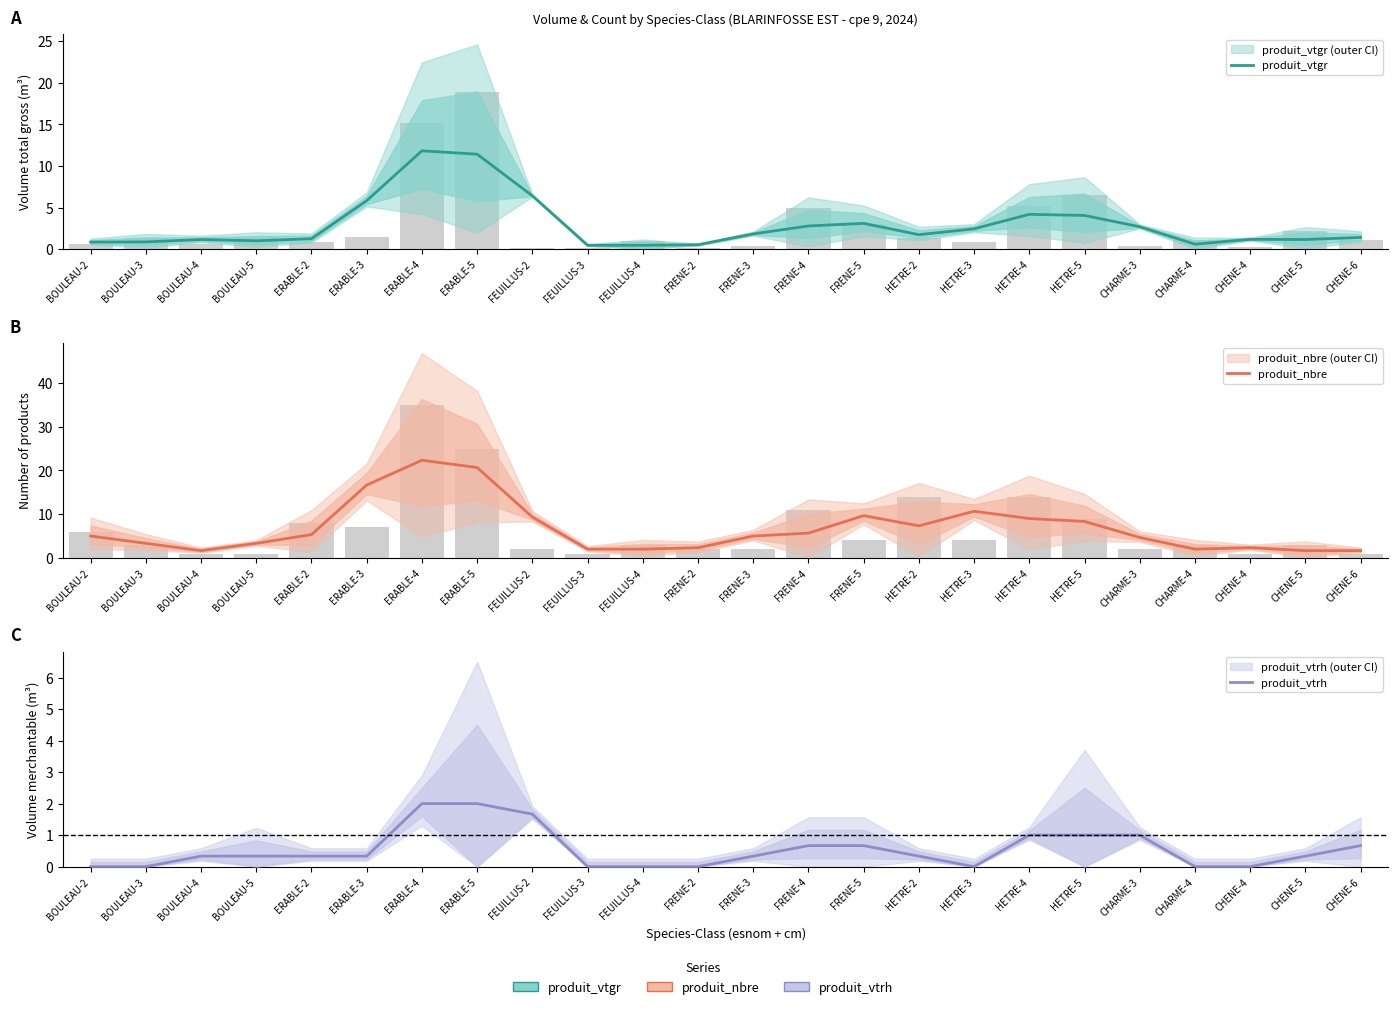

What position from the right is FRENE-3?

12